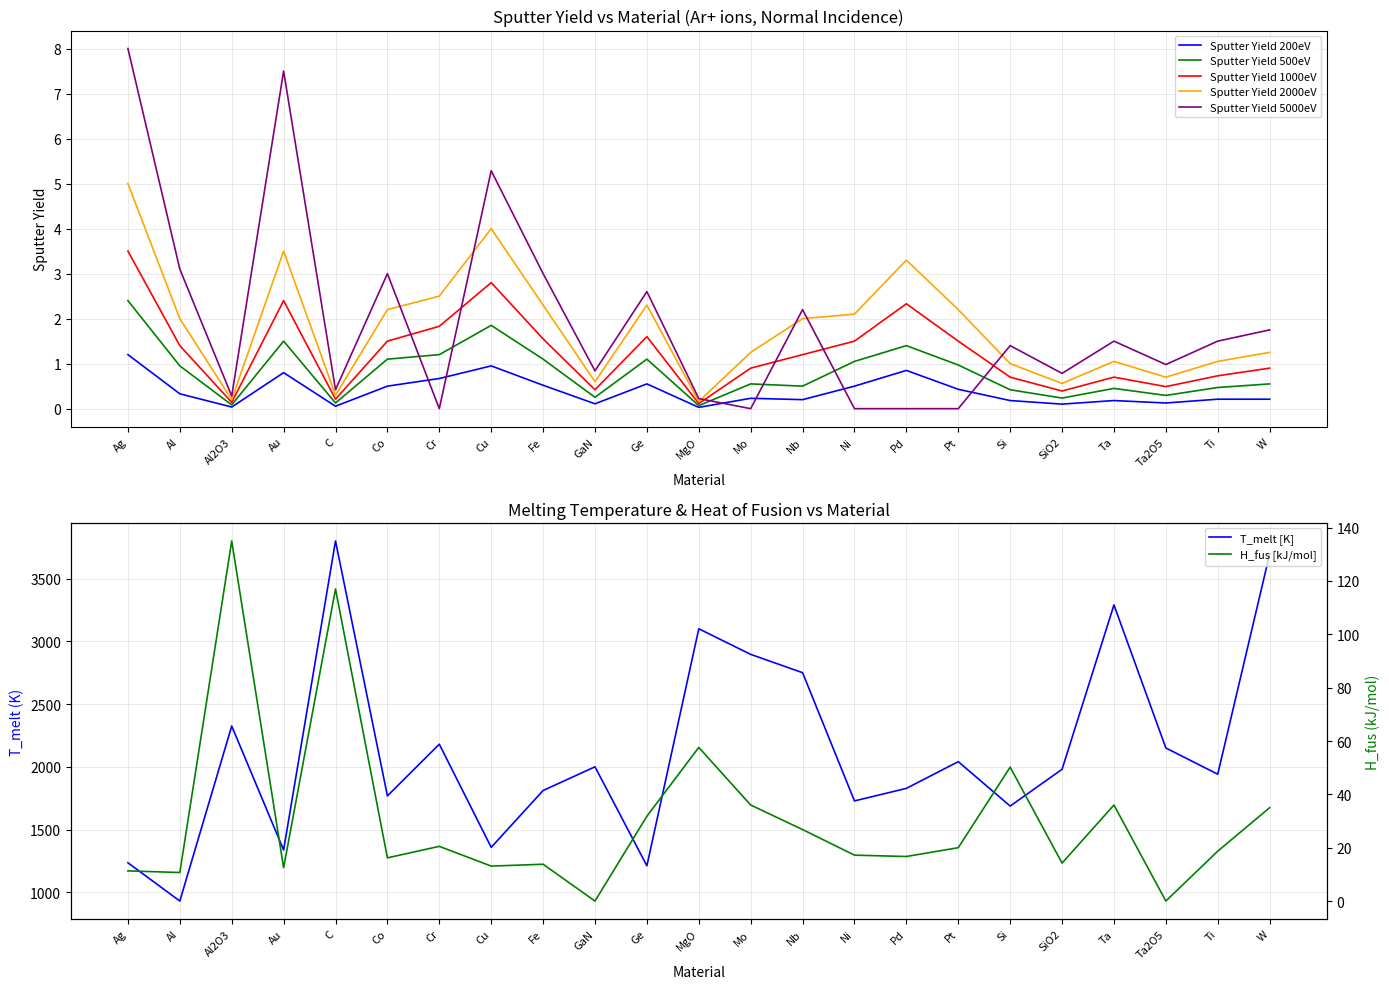

How many data points in Sputter Yield 1000eV are less than 1?

11